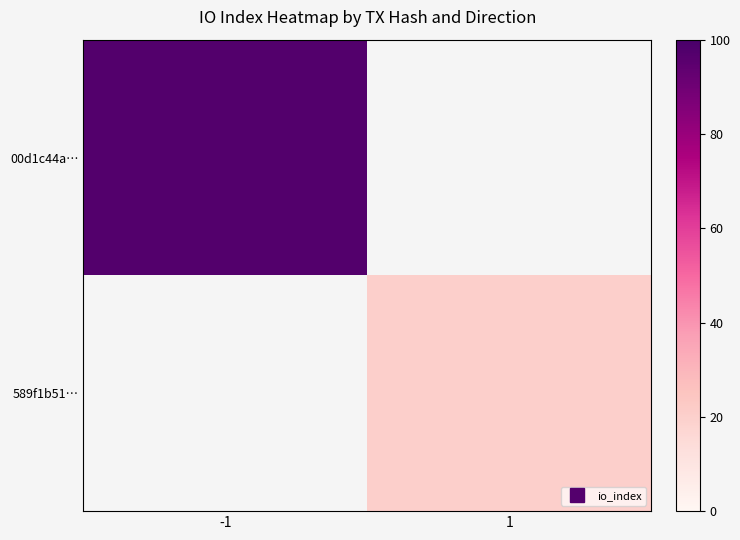

Read the 589f1b51… value at 1.

20.0